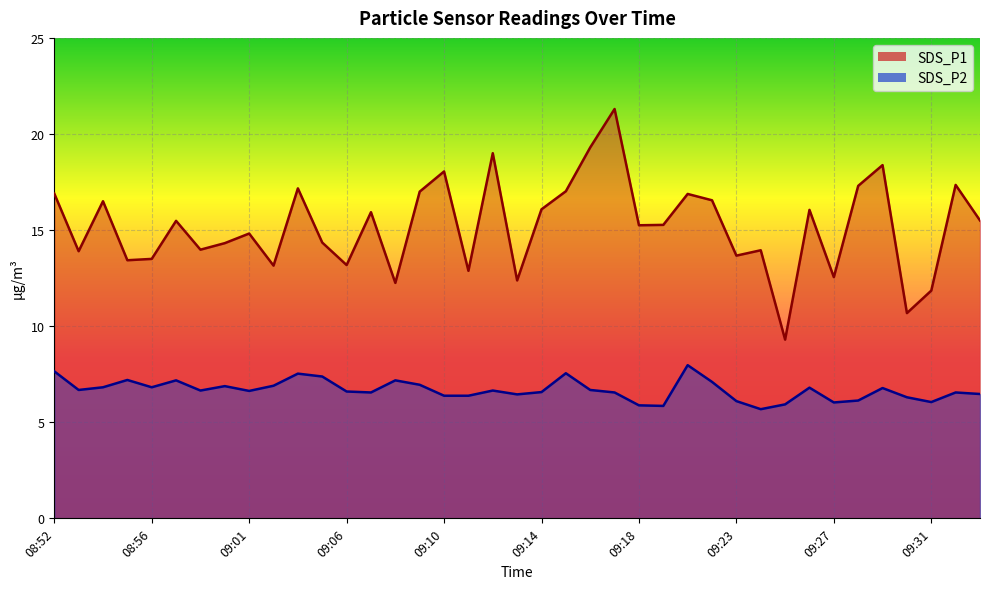

True or false: SDS_P1 has a value of 8.8 at 08:57.

False